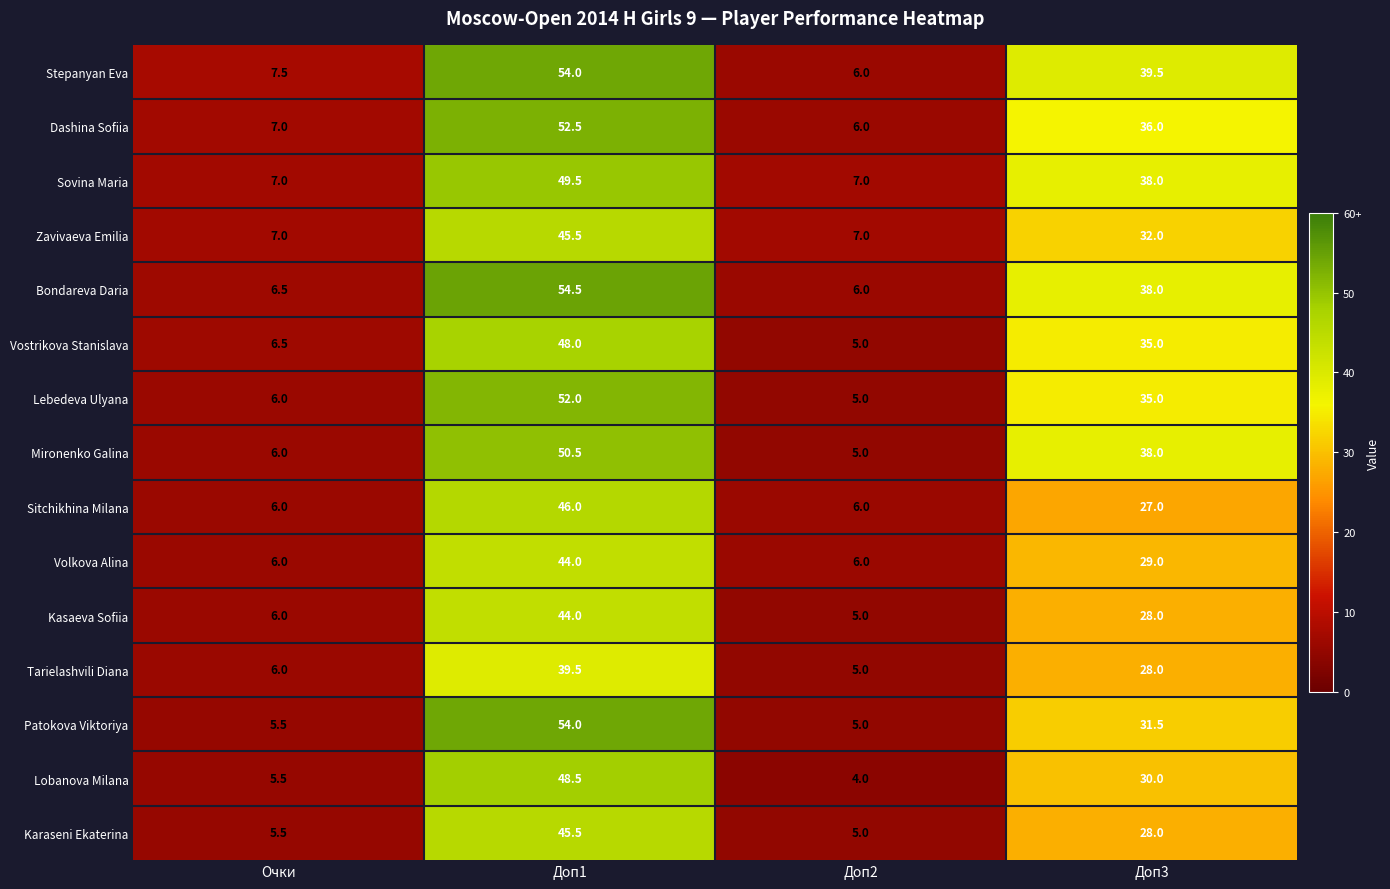

What is the total value across all series at Очки?

94.0